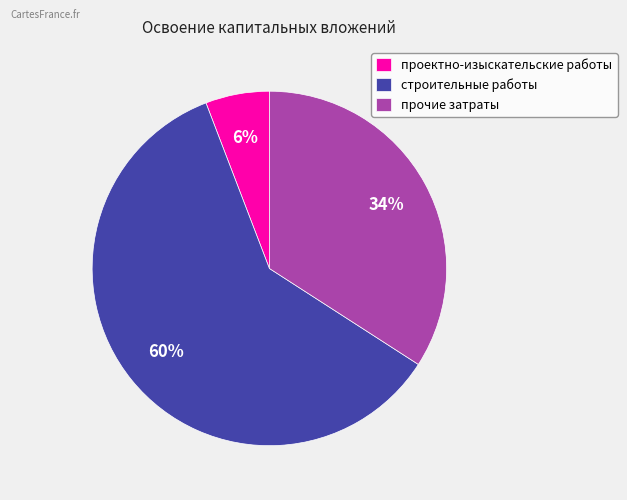

Which category has the biggest portion of the pie?

строительные работы